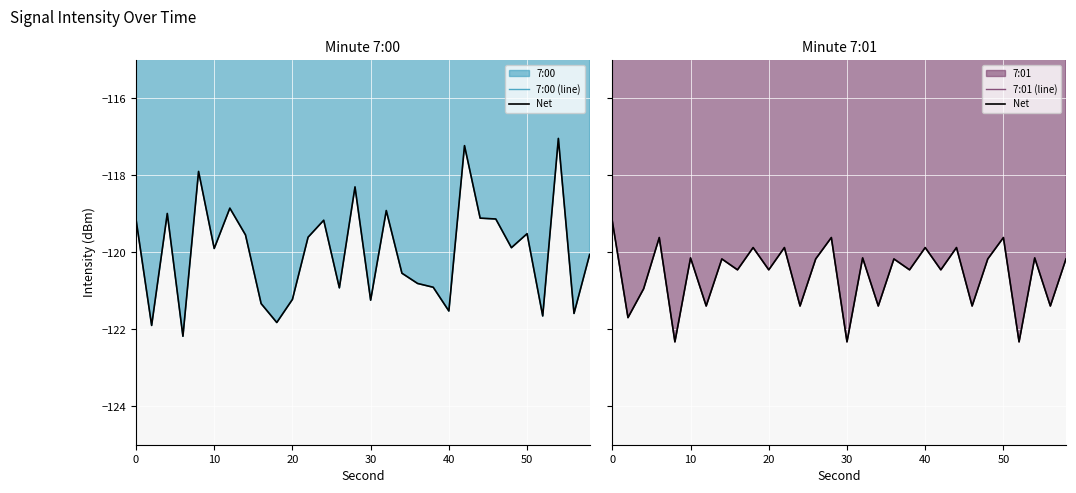

How many values in the 7:01 (line) series are below -120?

22